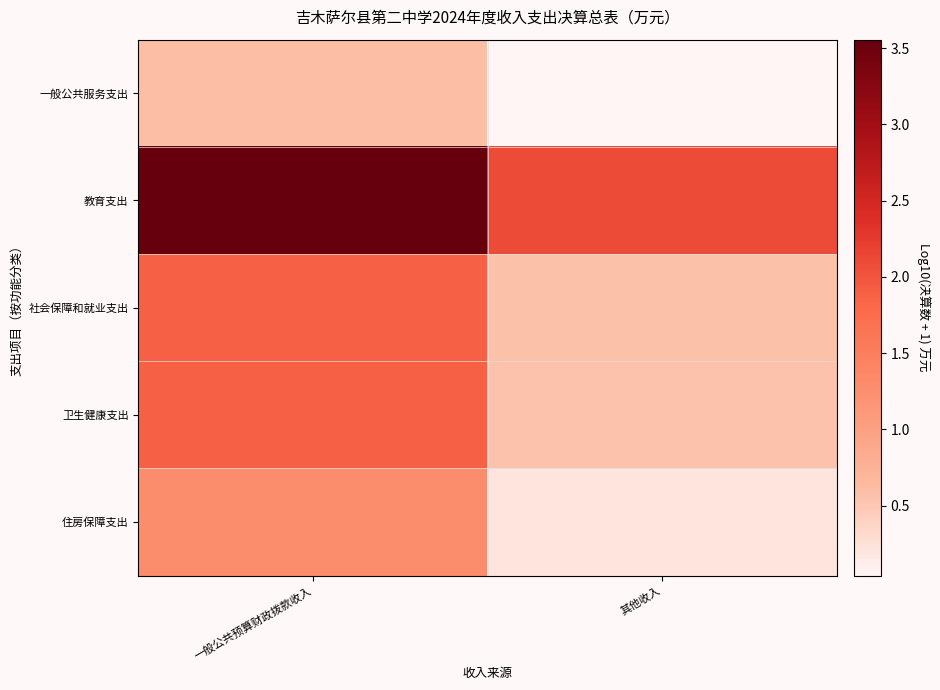

Which series has the largest total across all categories?

教育支出